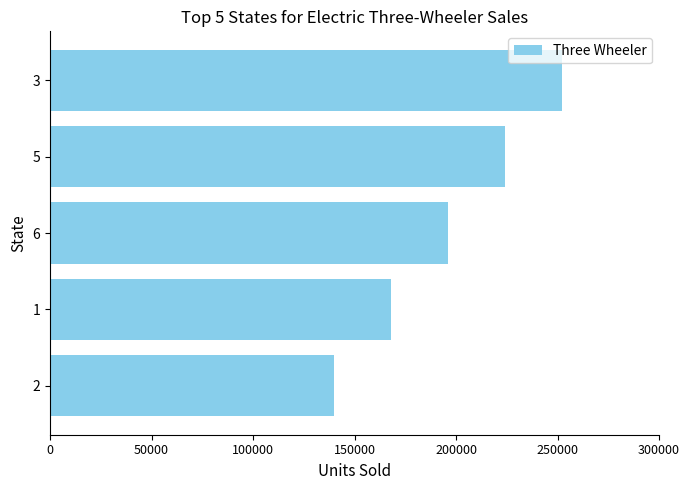

Is it true that the value at 2 is 140000?

True